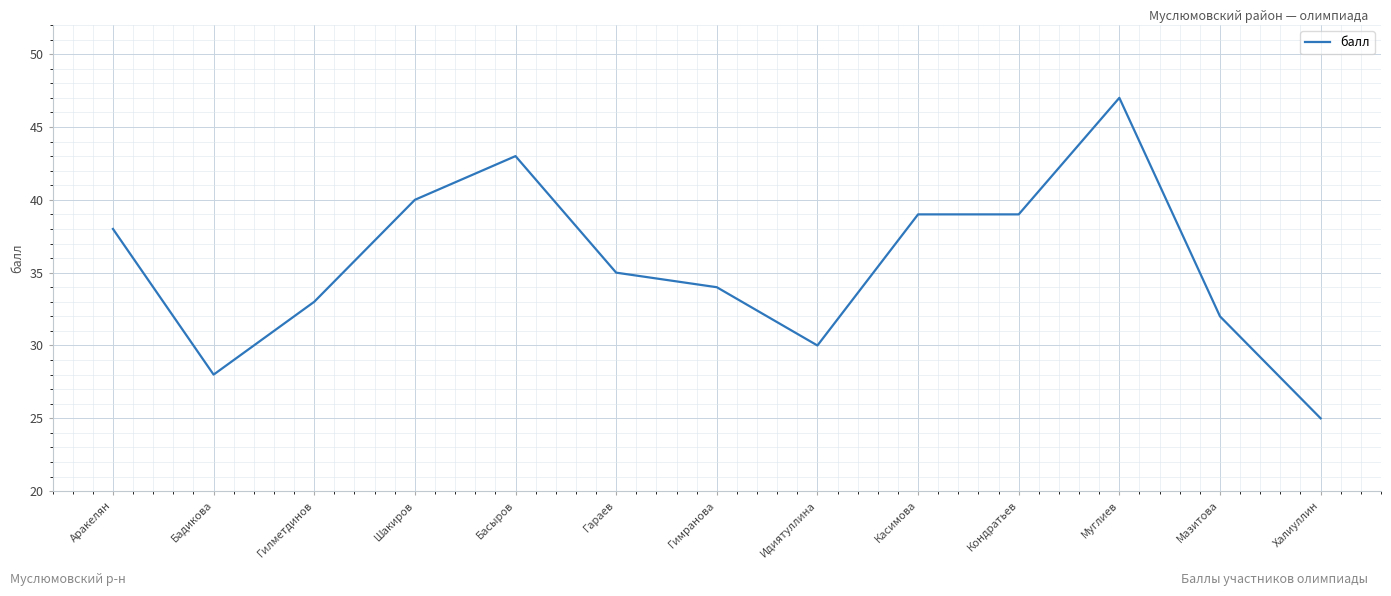

What is the smallest value displayed?

25